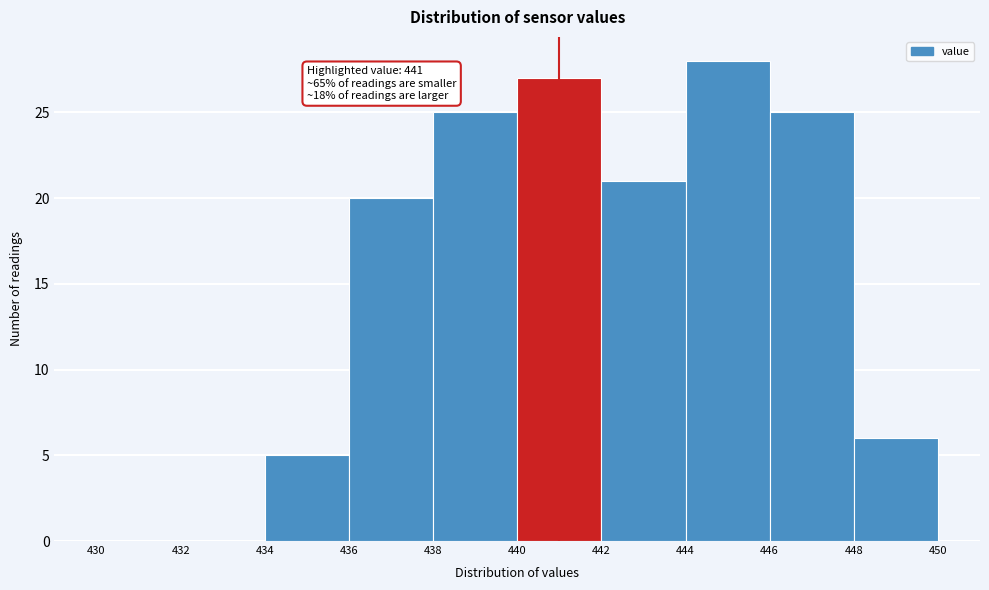

Over which range of the x-axis is the bar tallest?

444 to 446